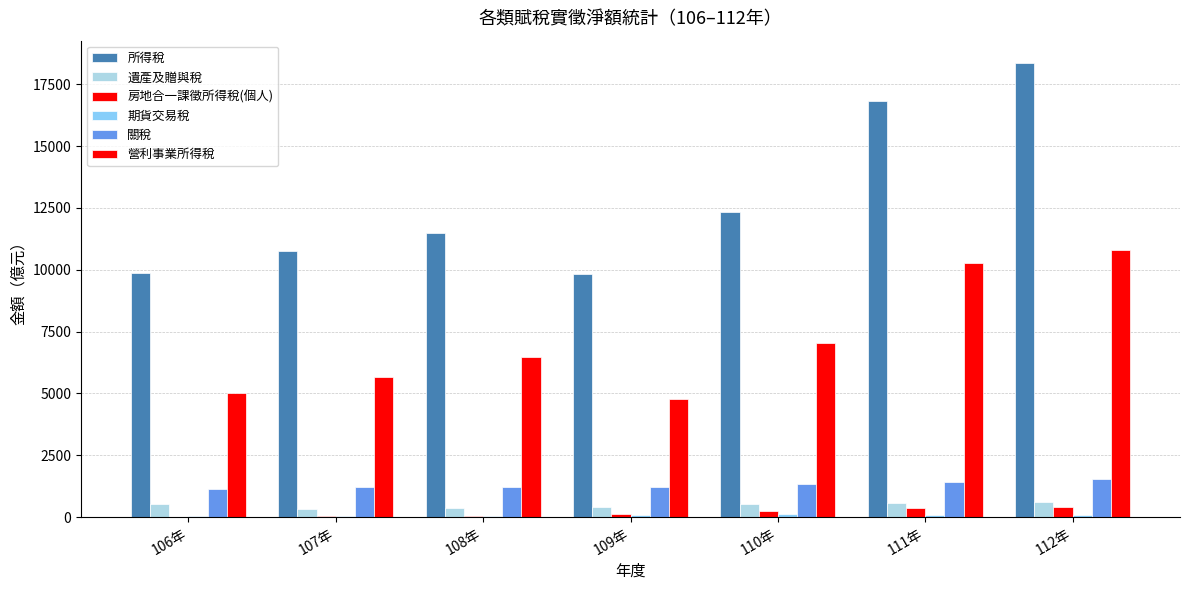

How many groups of bars are there?

7